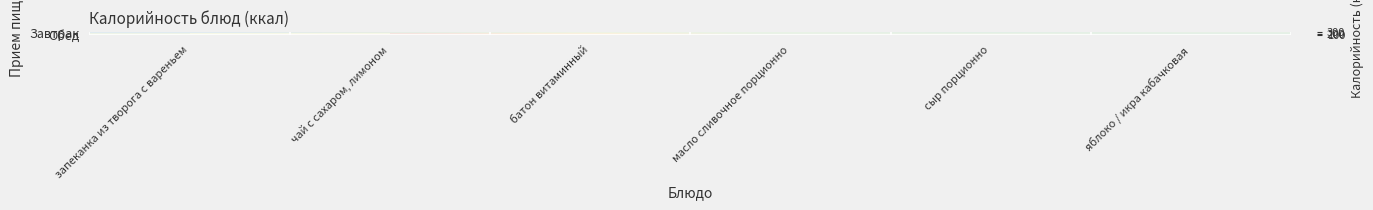

What is the spread (max minus min) of values at сыр порционно?

39.1